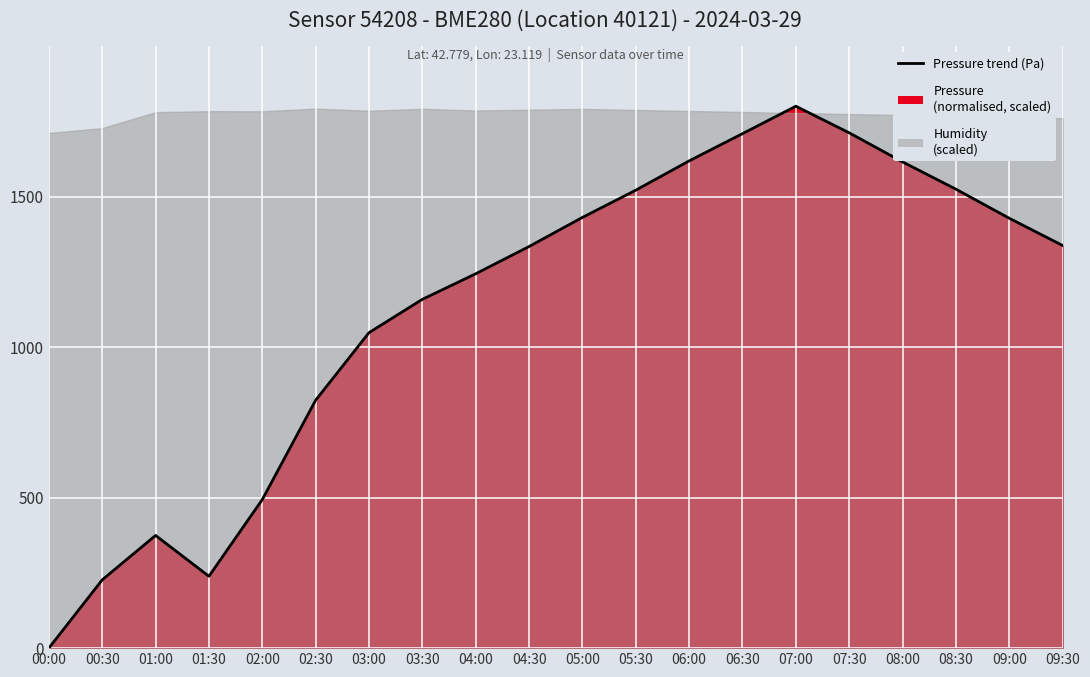

How many interior local peaks (higher than both neighbors) does the data have?

2